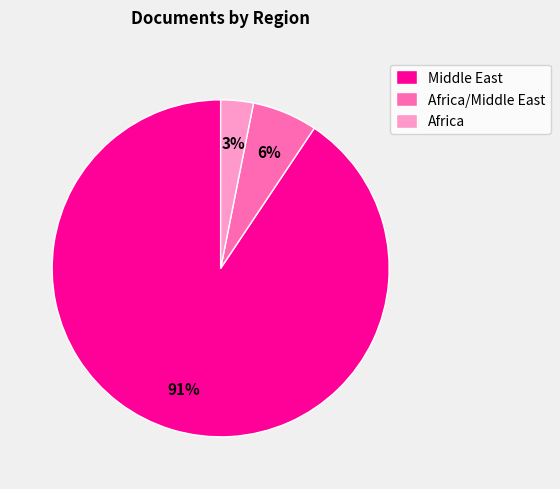

Which category has the biggest portion of the pie?

Middle East